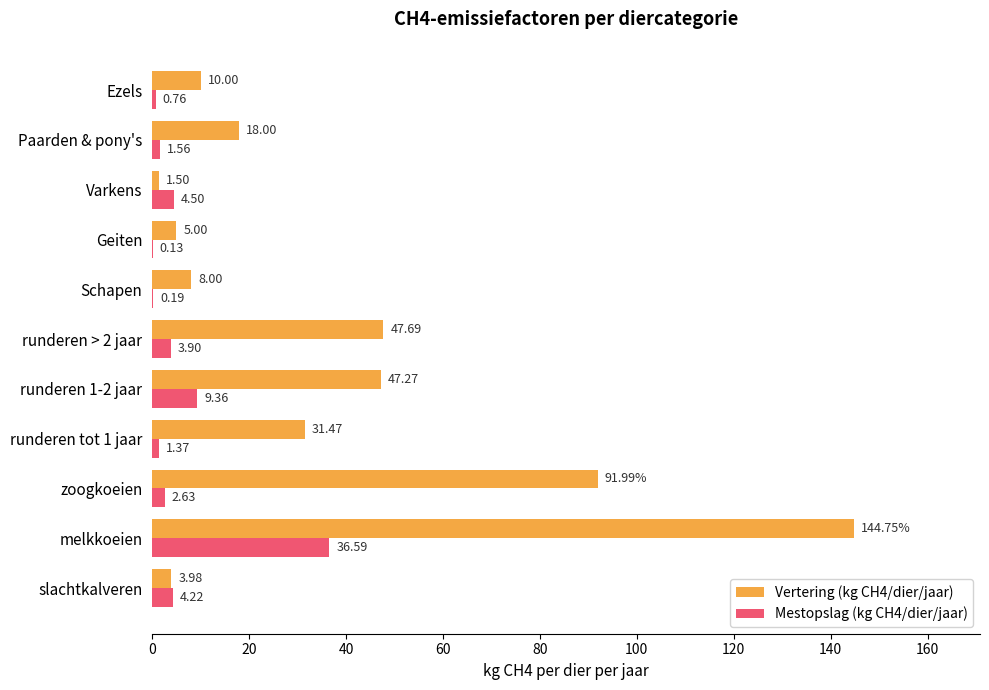

Which series has the largest total across all categories?

Vertering (kg CH4/dier/jaar)